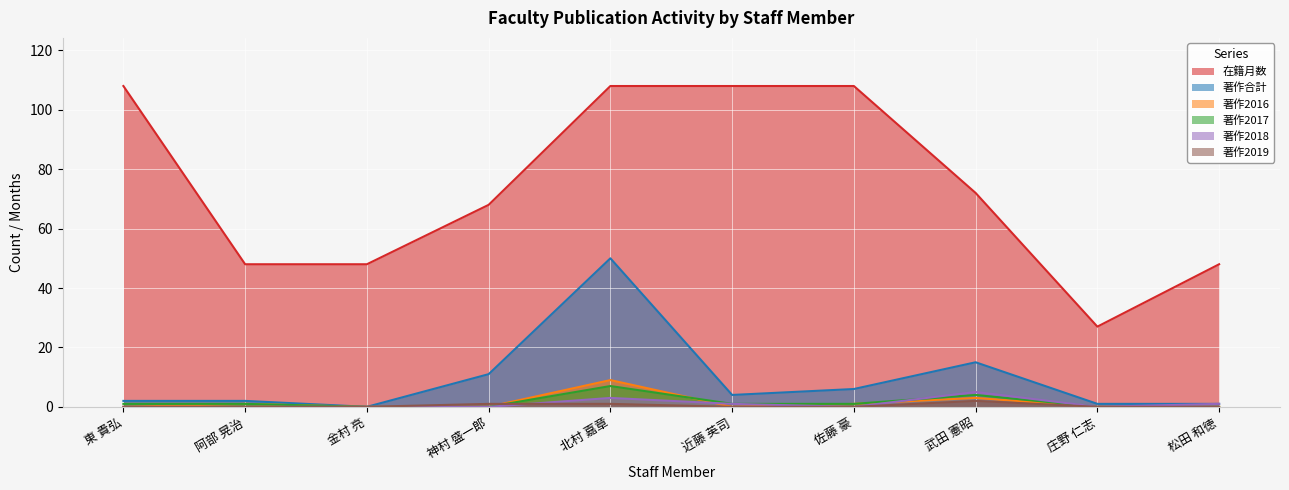

True or false: 著作2018 has a value of 3 at 北村 嘉章.

True